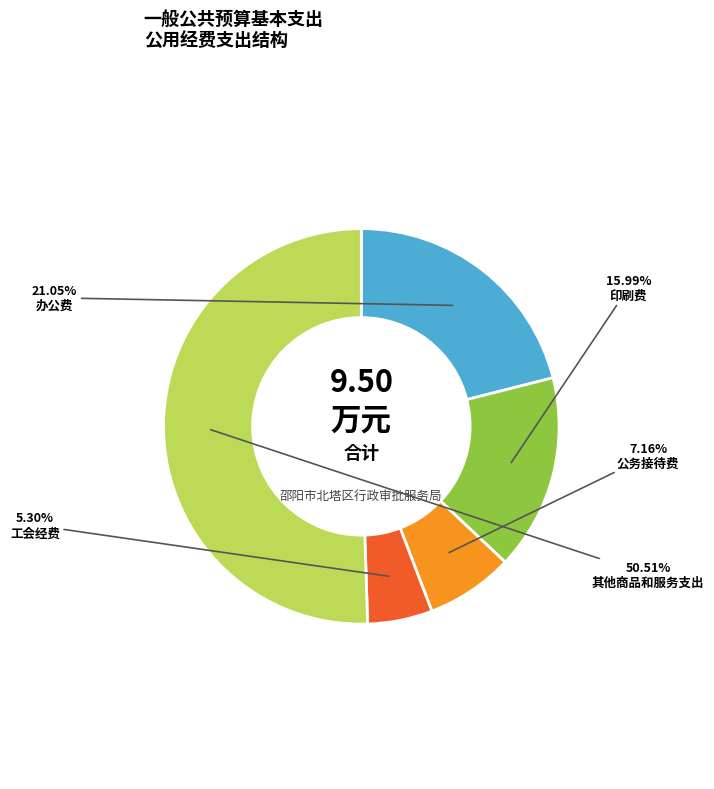

How many slices are in this pie chart?

5